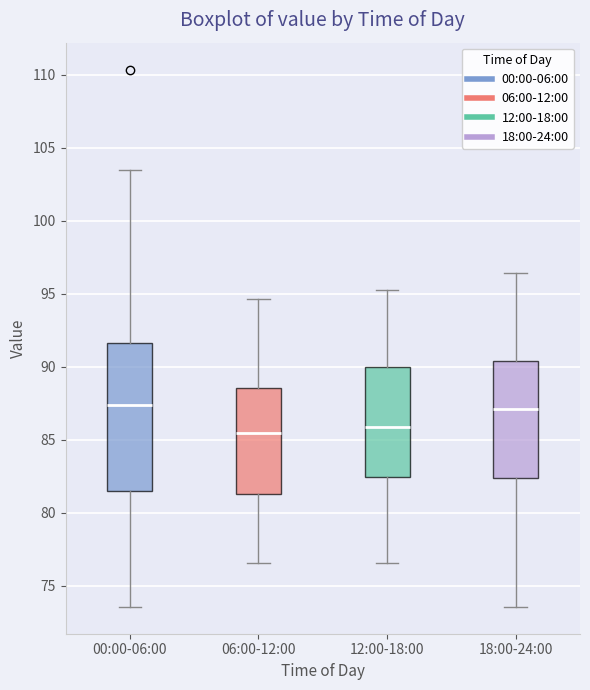

Reading left to right, transcribe this box plot: for each box, give where its median line is, the range the box spans, and where its two whiskers end, as read against the y-axis. The values are not printed on the chart, so give them approximately, as read against the axis.

00:00-06:00: median 87.5, box 81.5 to 91.5, whiskers 73.5 to 103.5
06:00-12:00: median 85.5, box 81.5 to 88.5, whiskers 76.5 to 94.5
12:00-18:00: median 86.0, box 82.5 to 90.0, whiskers 76.5 to 95.5
18:00-24:00: median 87.0, box 82.5 to 90.5, whiskers 73.5 to 96.5